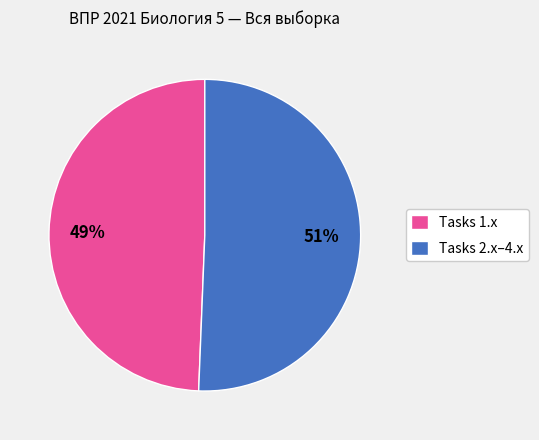

To the nearest percent, what is the average slice percentage?

50%